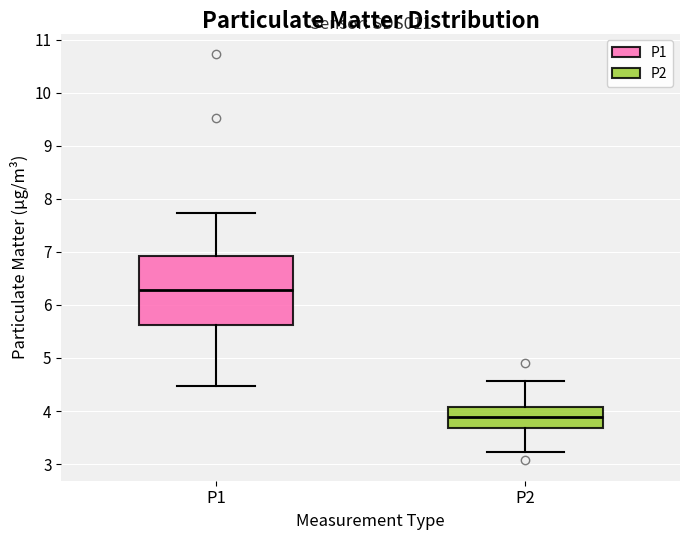

Which box is the tallest, from its lower edge to its upper edge?

P1